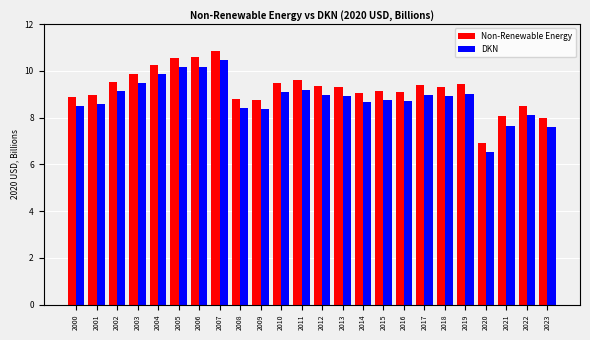

Which category has the lowest value in the DKN series?

2020